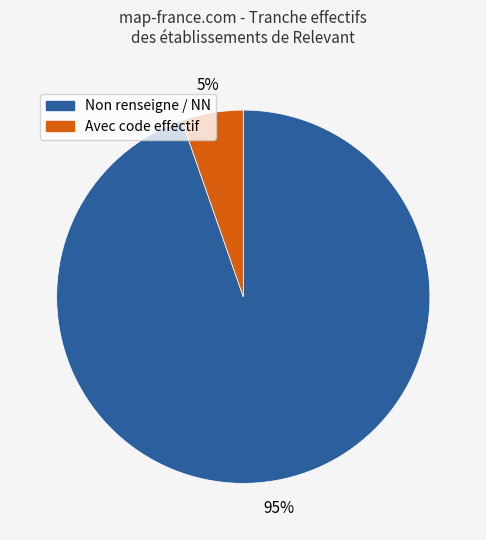

Count the number of slices in the pie.

2